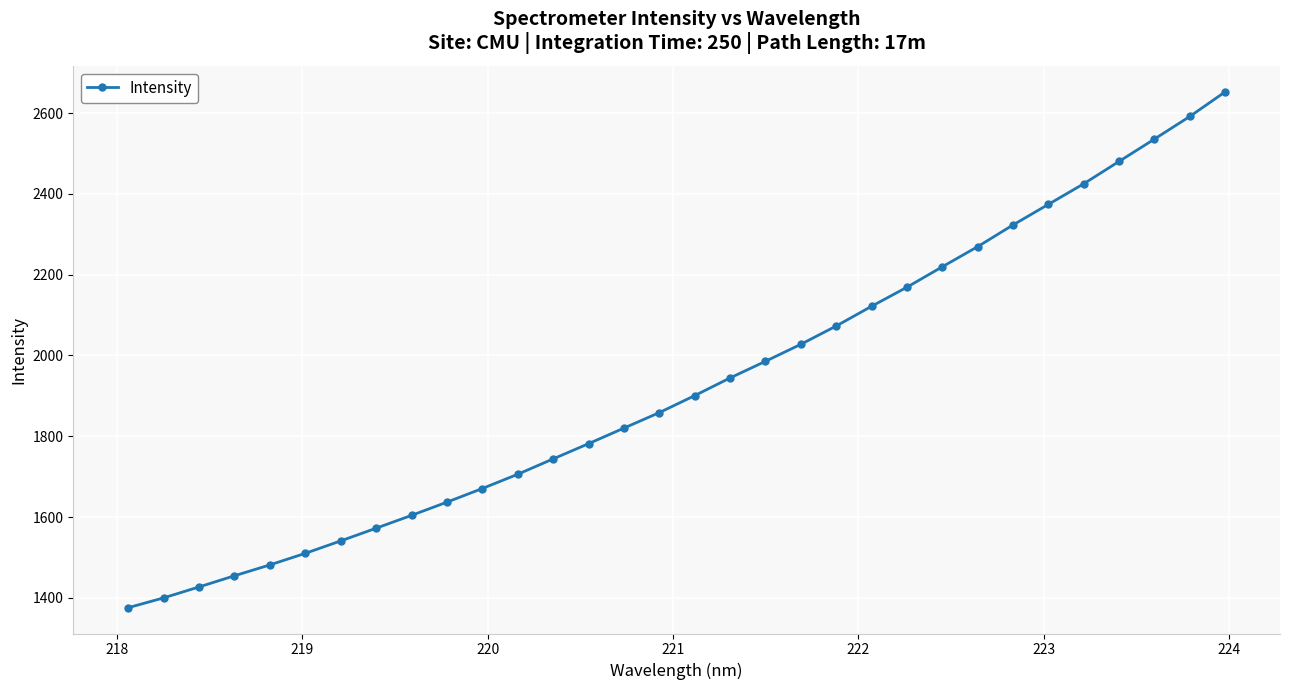

Does the chart have visible grid lines?

Yes